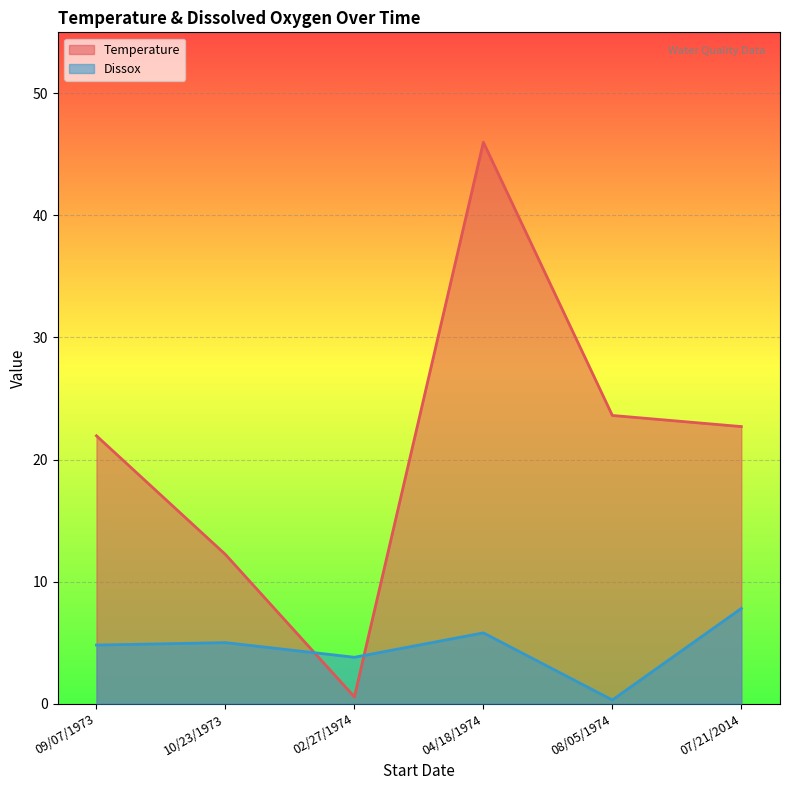

What is the greatest value displayed?

46.0